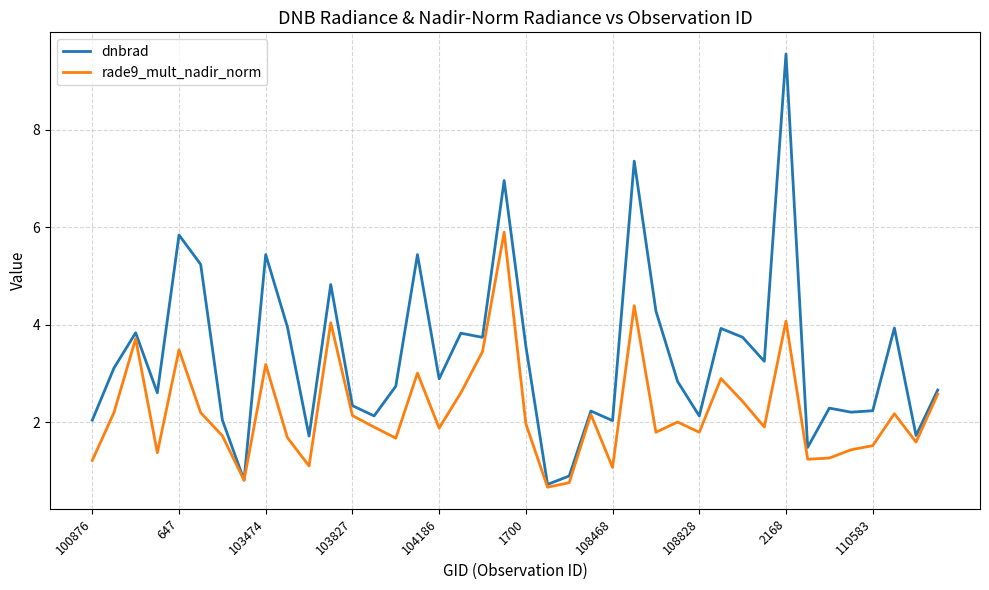

Which series has the largest total across all categories?

dnbrad